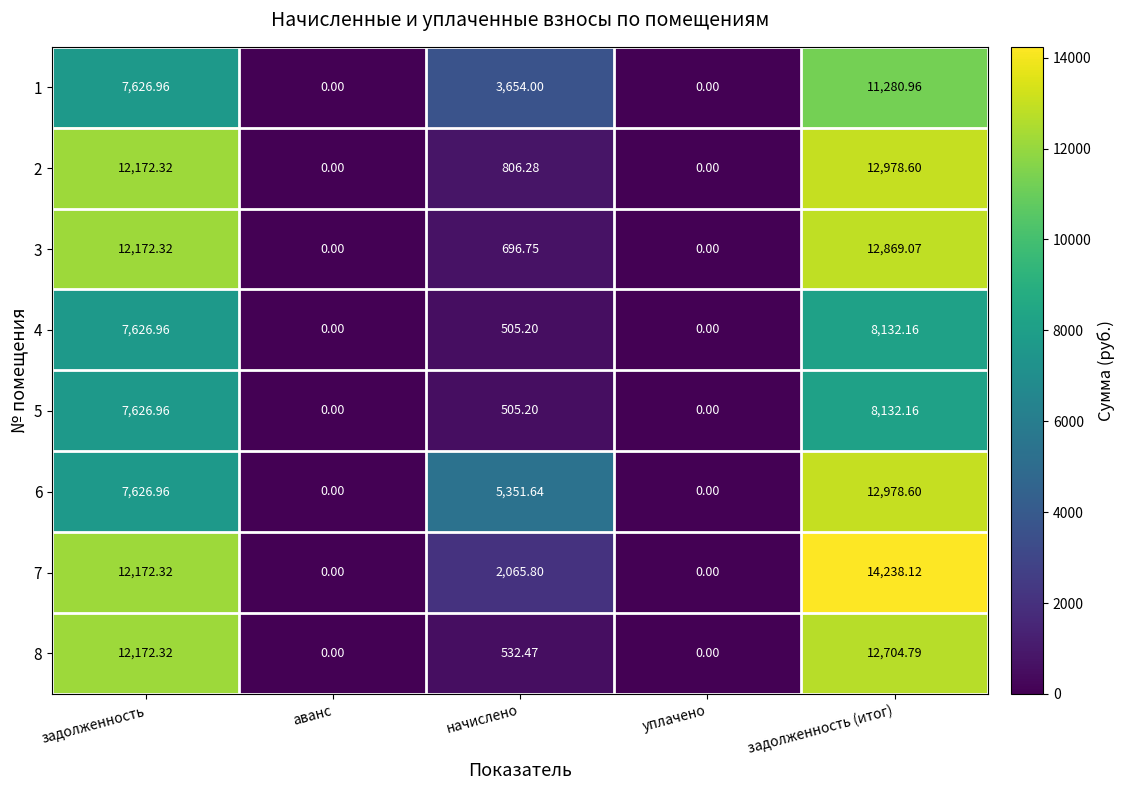

At which label does 6 first exceed 5351?

задолженность